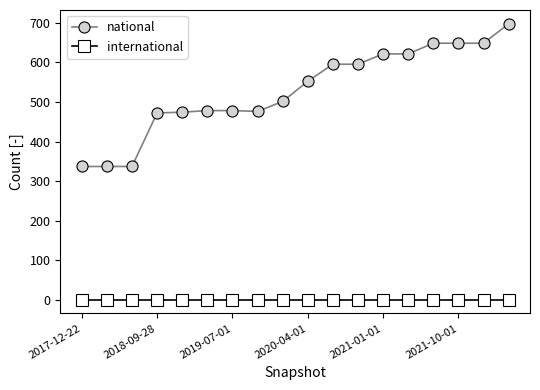

True or false: international and national cross at least once.

False